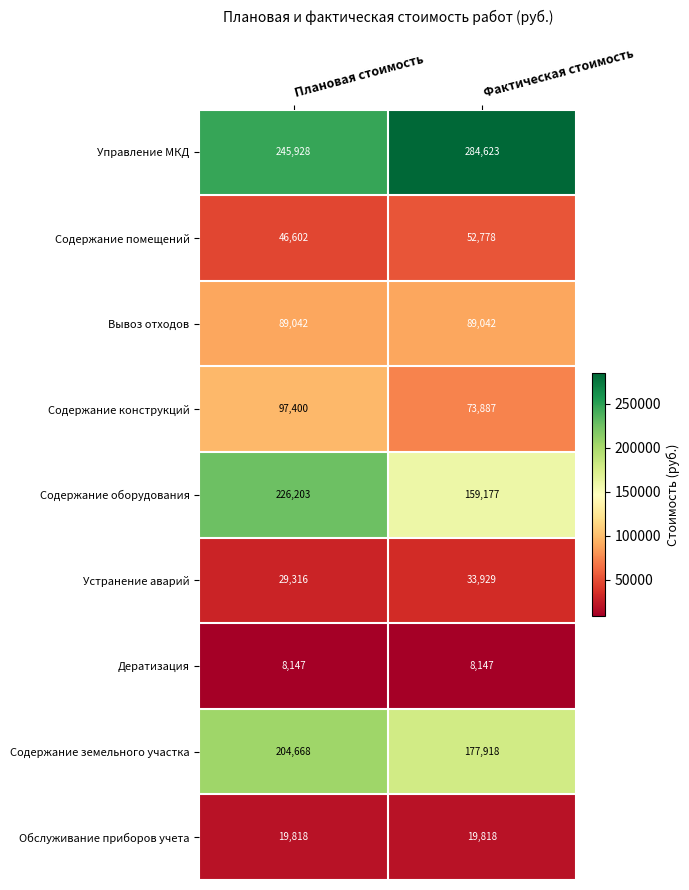

What is the sum of all Содержание оборудования values?

385380